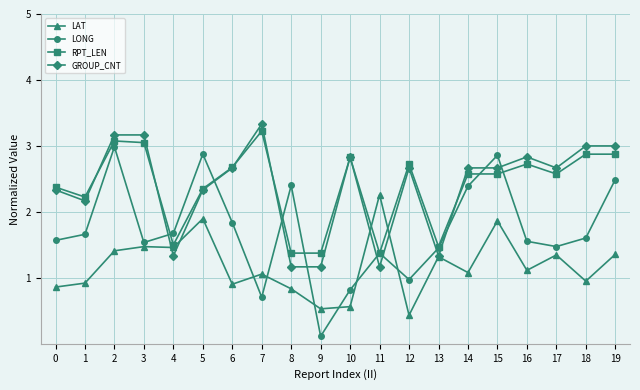

What is the spread (max minus min) of values at 5?

1.0